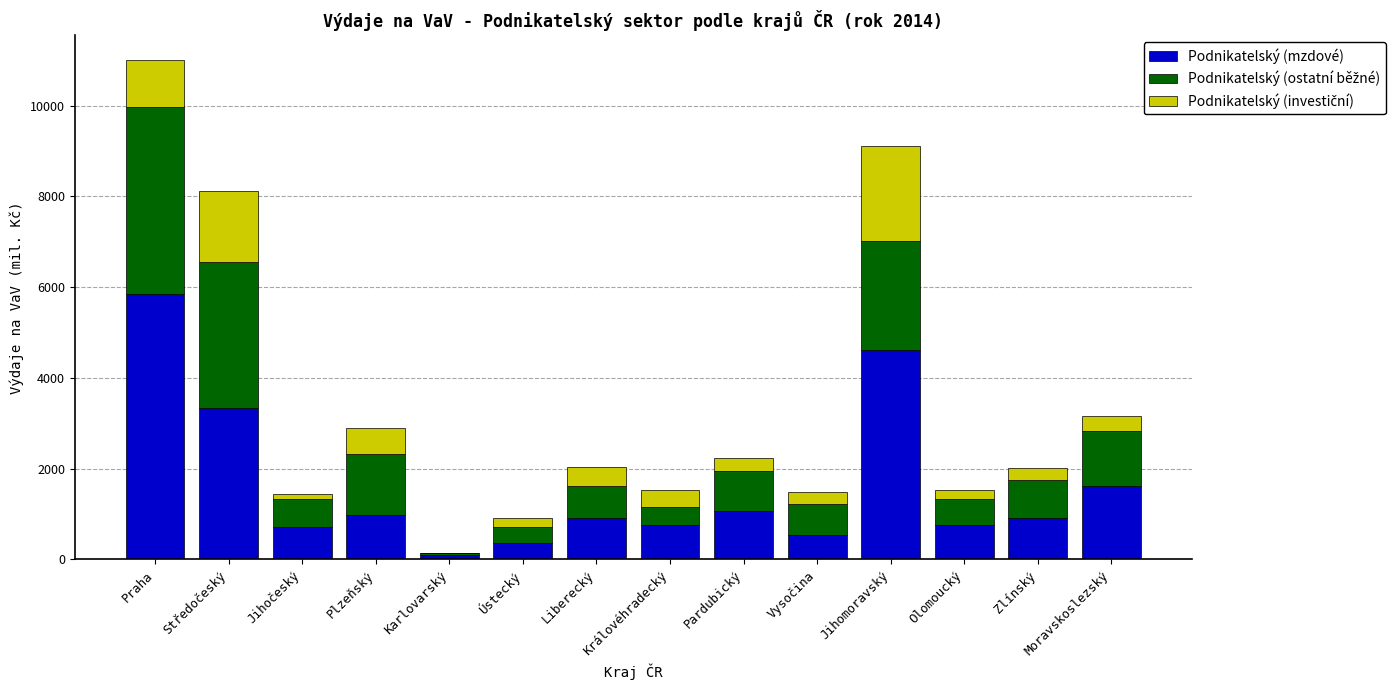

What is the approximate value of Podnikatelský (mzdové) at Zlínský?

905.6